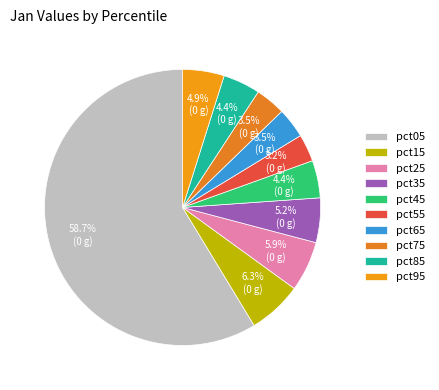

Do pct45 and pct35 together represent more than half of the pie?

No